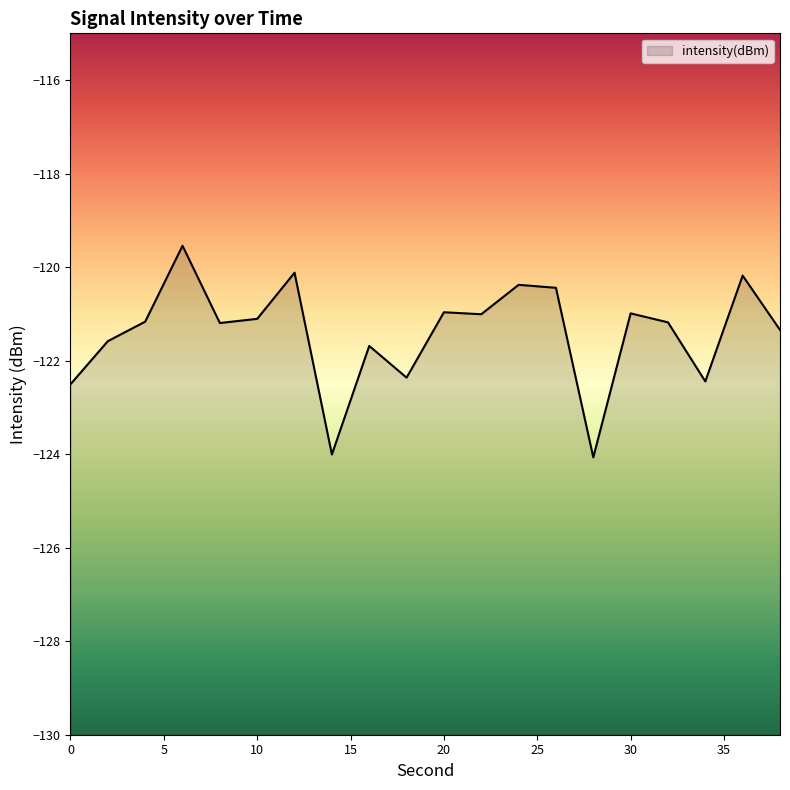

What is the maximum value shown in the chart?

-119.5